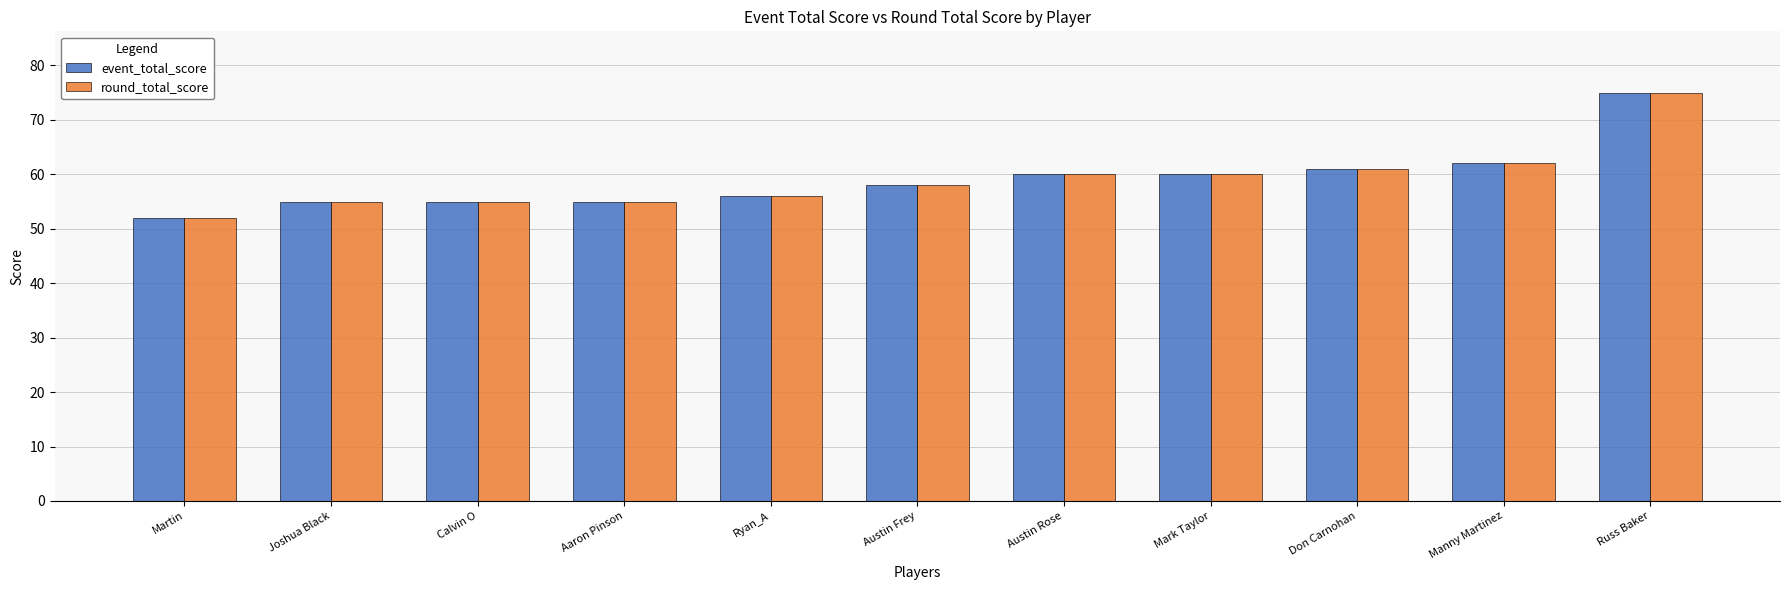

What is the value of the round_total_score bar at the 6th from the left?

58